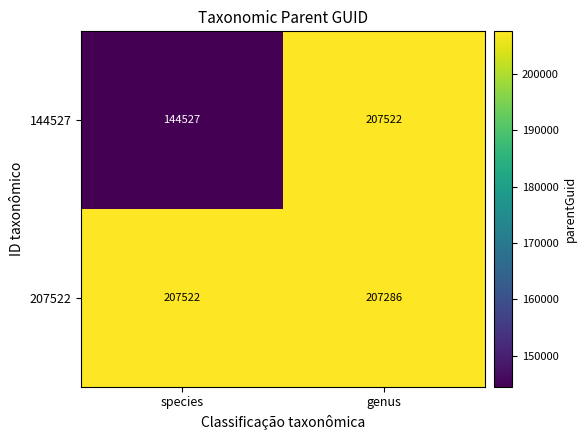

What is the smallest value displayed?

144527